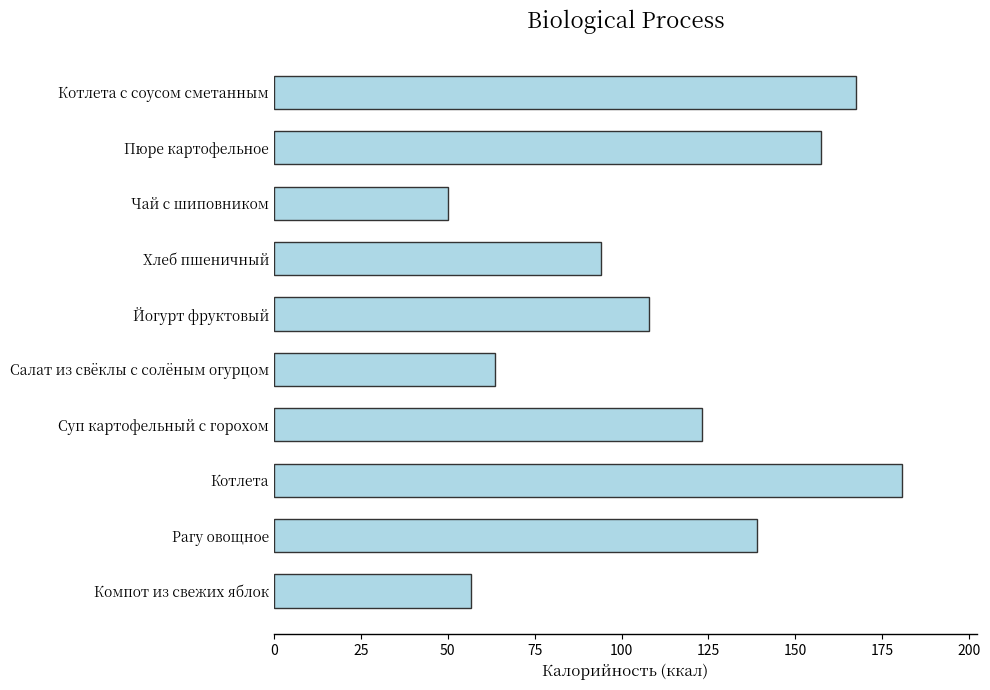

What is the difference between the values at Котлета and Рагу овощное?

41.7